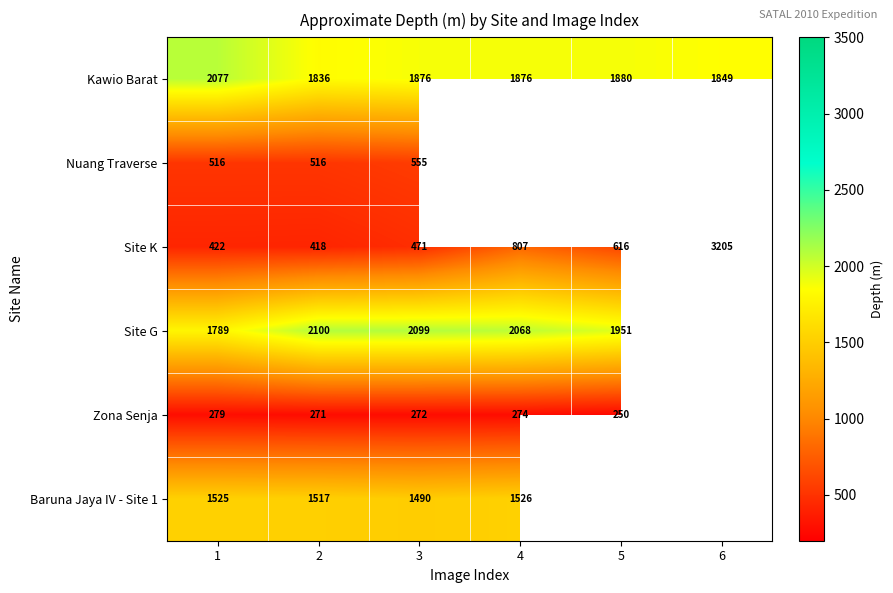

What is the sum of the Baruna Jaya IV - Site 1 values at 1 and 3?

3015